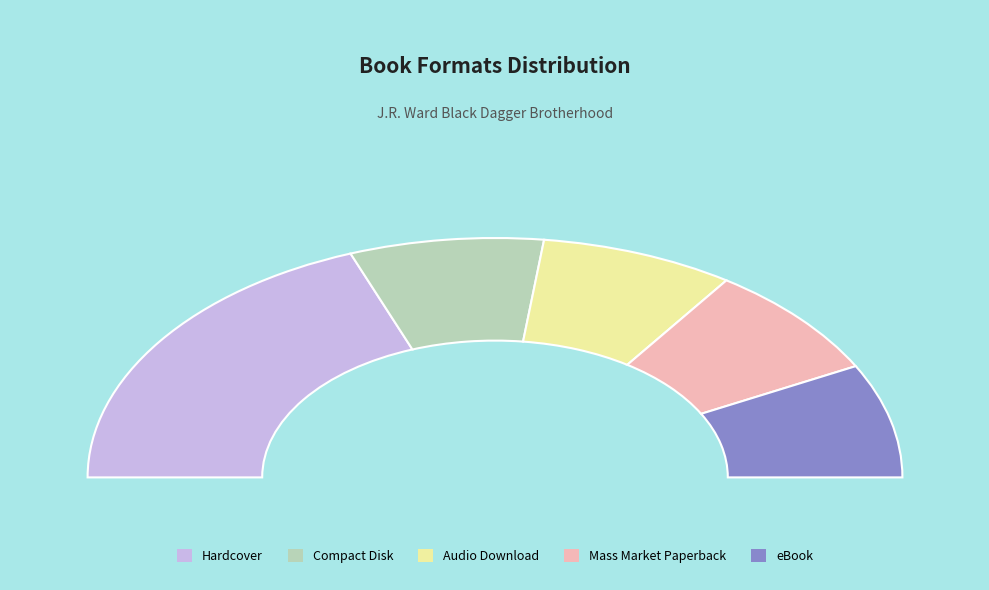

Is Mass Market Paperback the majority of the pie?

No